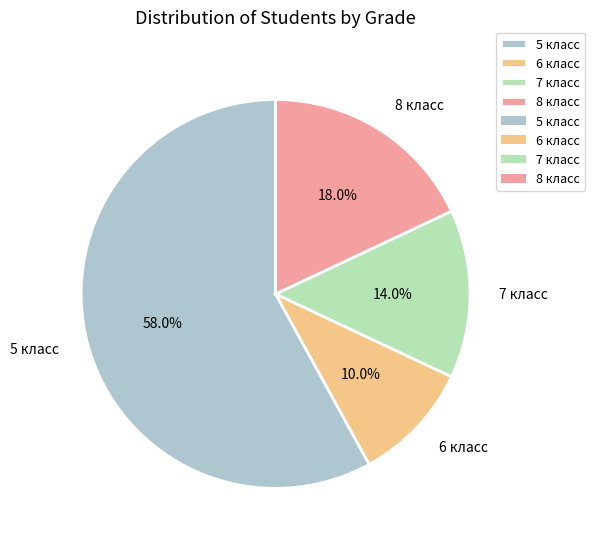

How many slices are in this pie chart?

4